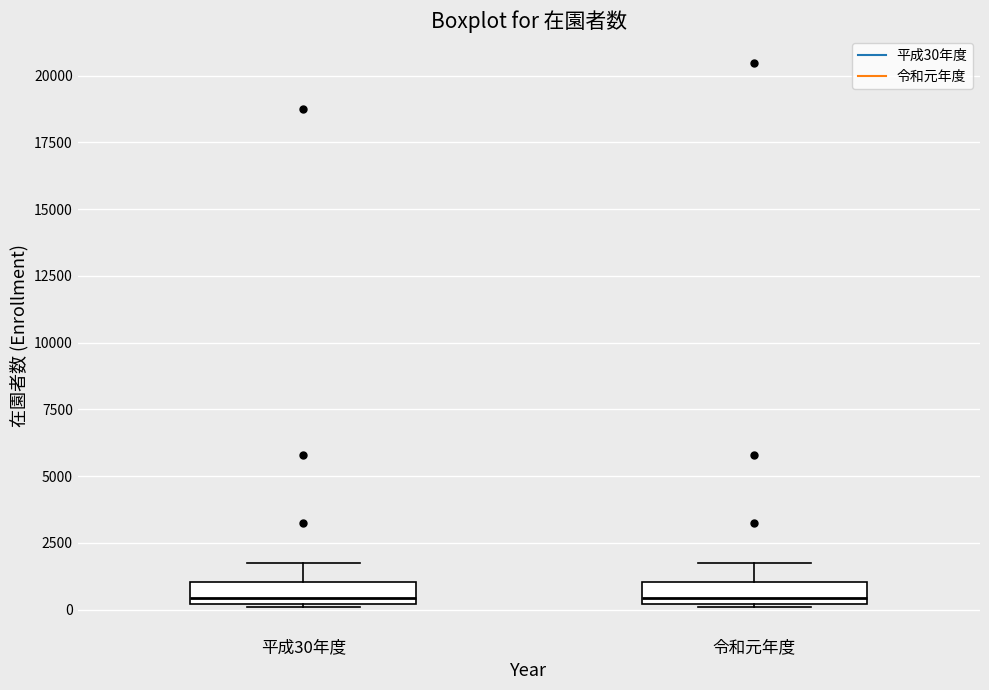

Reading left to right, read every box against the y-axis: the position of its median line, the range the box covers, and the ends of its whiskers. The values are not printed on the chart, so give them approximately, as read against the axis.

平成30年度: median 500, box 0 to 1000, whiskers 0 to 1500
令和元年度: median 500, box 0 to 1000, whiskers 0 to 1500